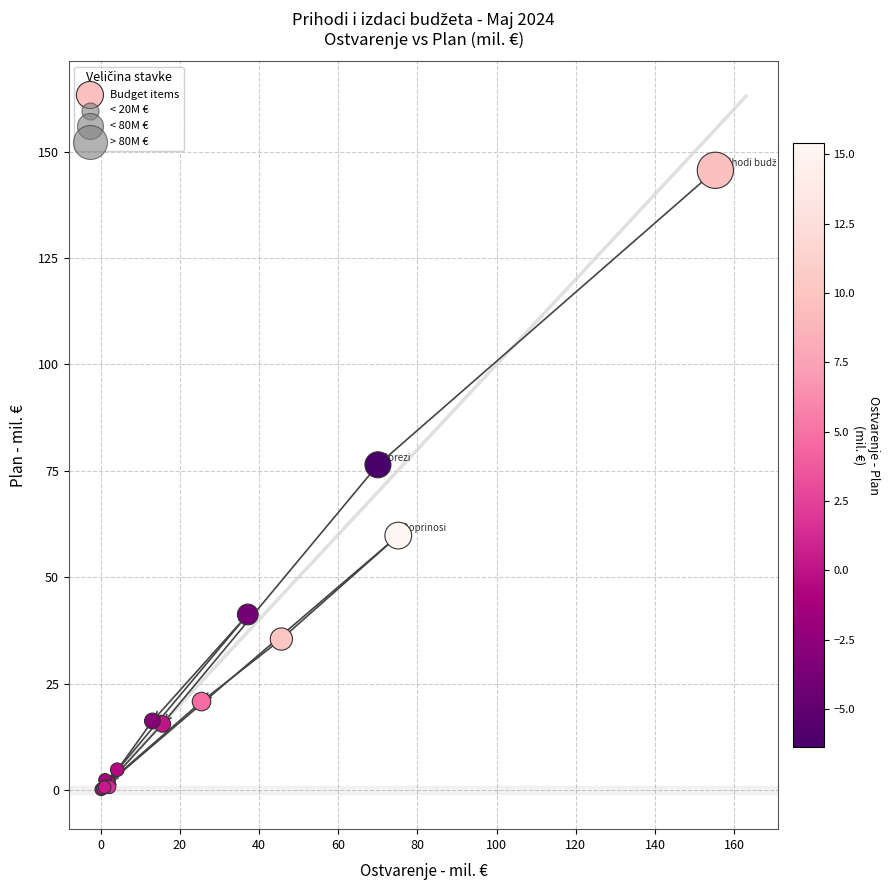

What Y value in the scatter plot is closest to 72?

76.4